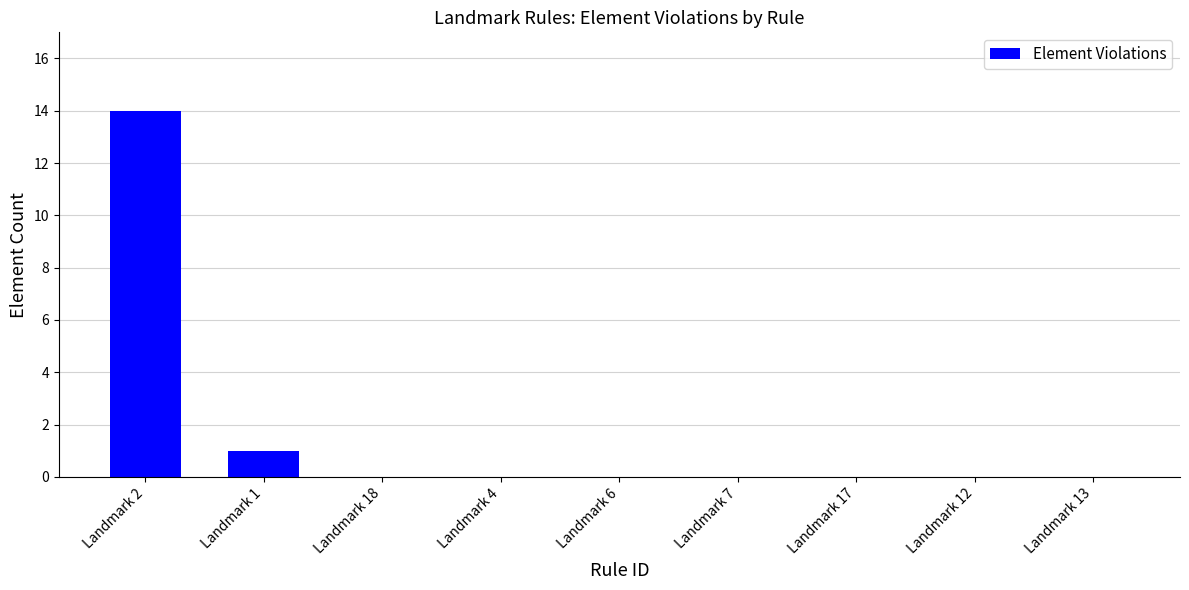

What value does the data have at Landmark 1?

1